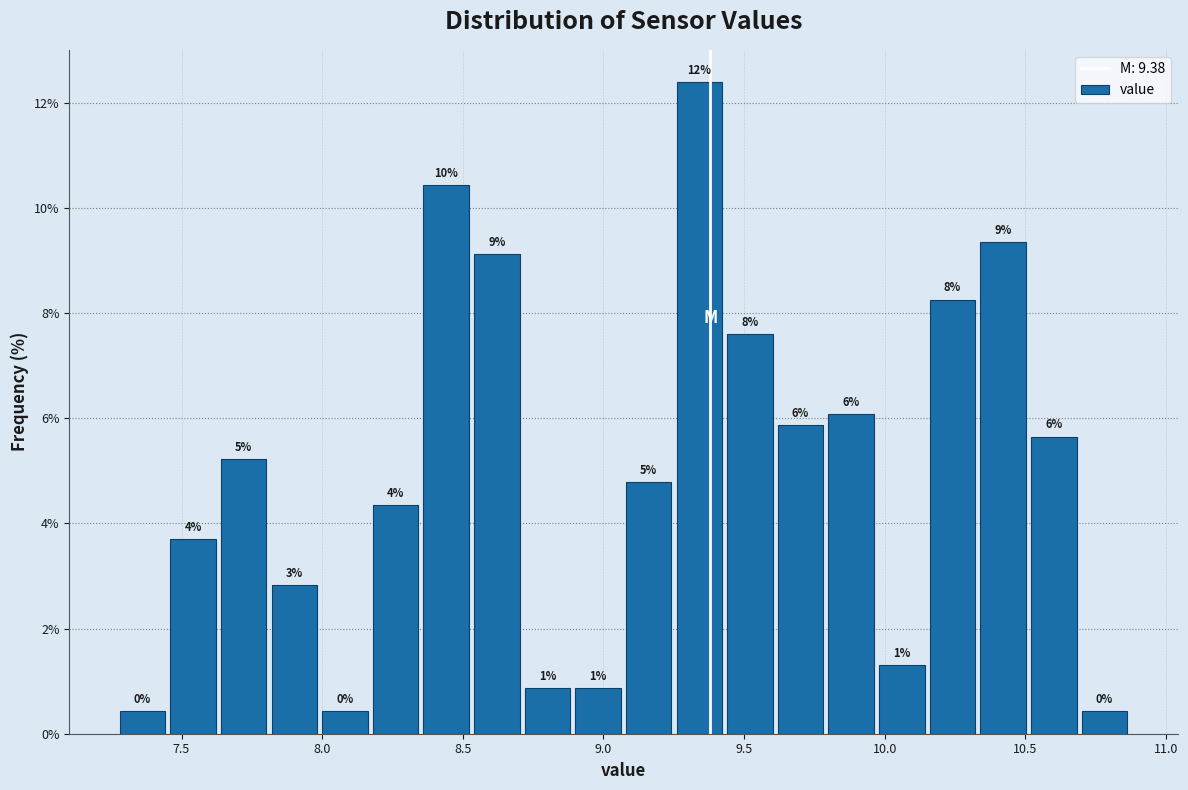

Read against the x-axis, roughly where is the centre of the tallest bar?

9.35